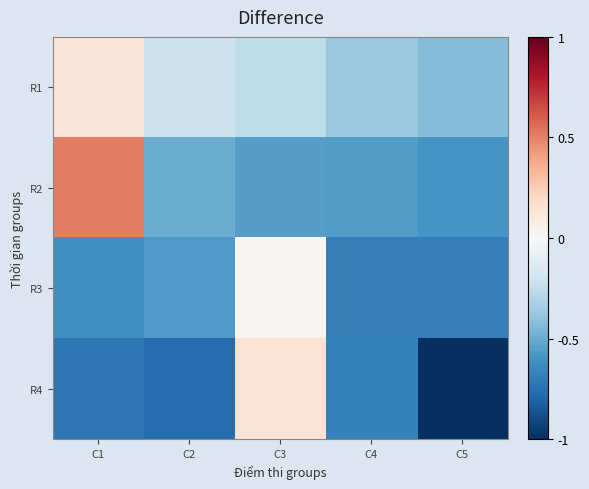

Reading left to right, extract all data points from this chart.

R1: C1=0.1	C2=-0.2	C3=-0.3	C4=-0.4	C5=-0.4
R2: C1=0.5	C2=-0.5	C3=-0.6	C4=-0.6	C5=-0.6
R3: C1=-0.6	C2=-0.6	C3=0.0	C4=-0.7	C5=-0.7
R4: C1=-0.7	C2=-0.8	C3=0.1	C4=-0.7	C5=-1.0